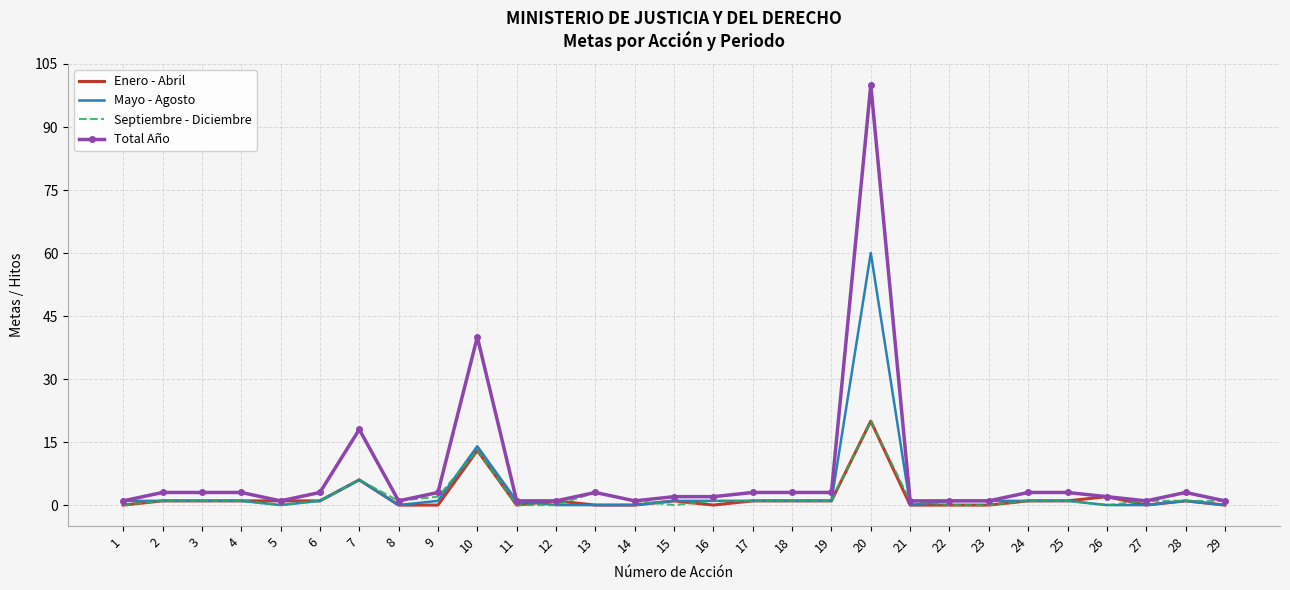

What is the difference between the maximum and minimum values in the Mayo - Agosto series?

60